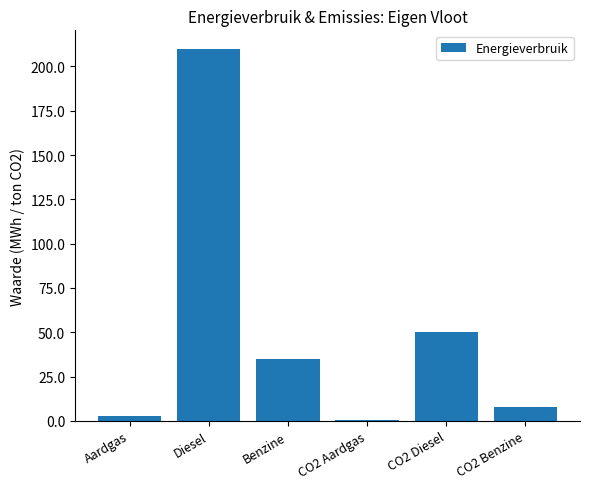

What is the sum of the values at CO2 Diesel and CO2 Aardgas?

50.6